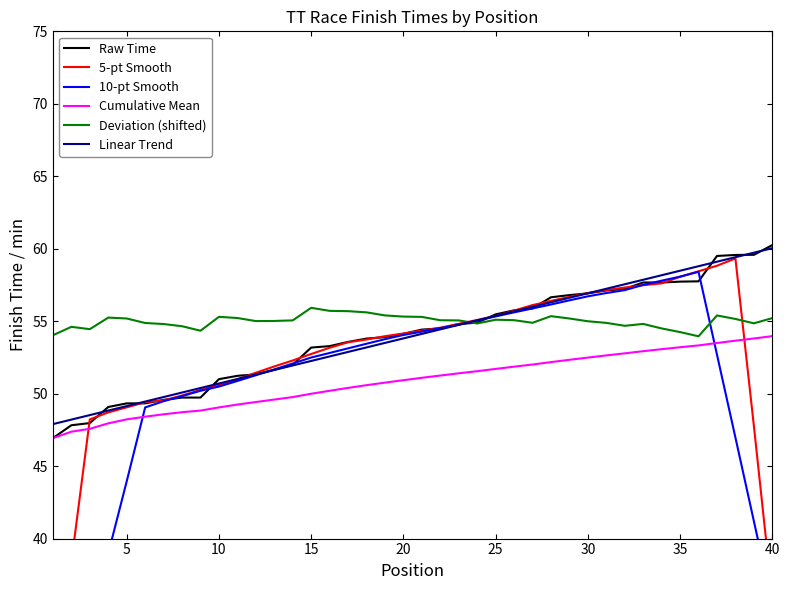

How many times do 10-pt Smooth and 5-pt Smooth cross each other?

2